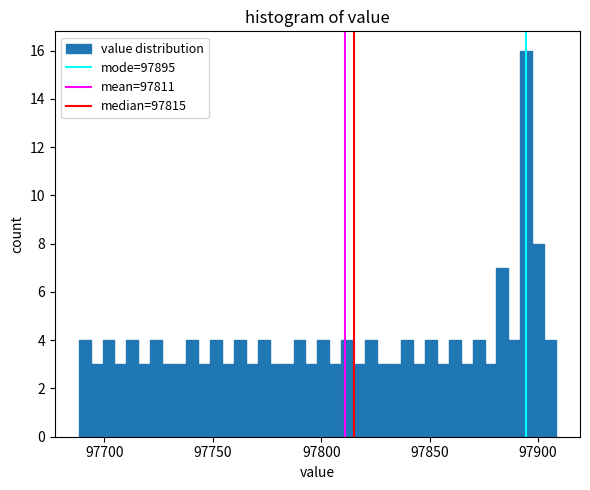

Read against the x-axis, roughly where is the centre of the tallest bar?

97895